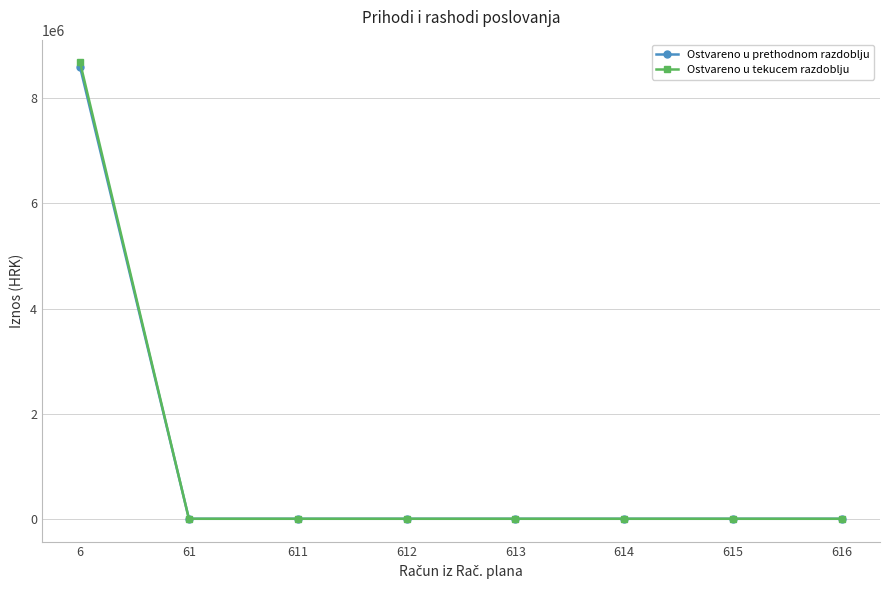

At how many categories does at least one series exceed 1666845?

1